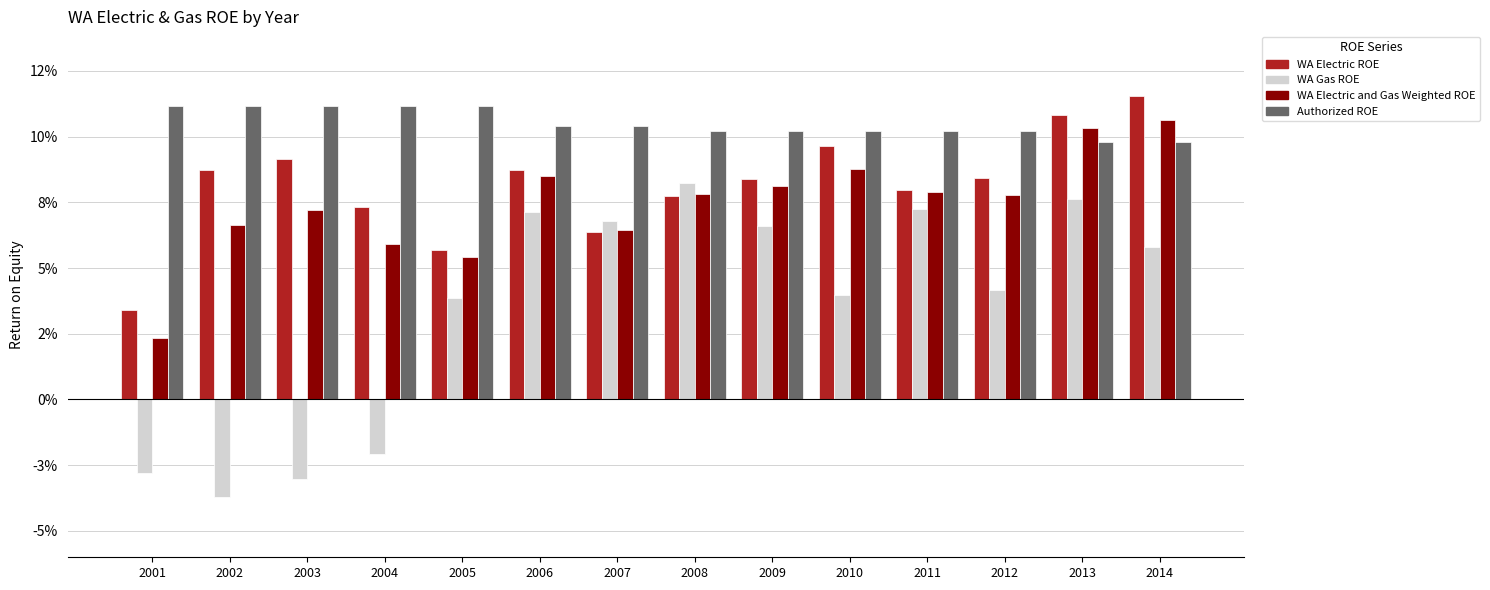

Are the bars horizontal?

No